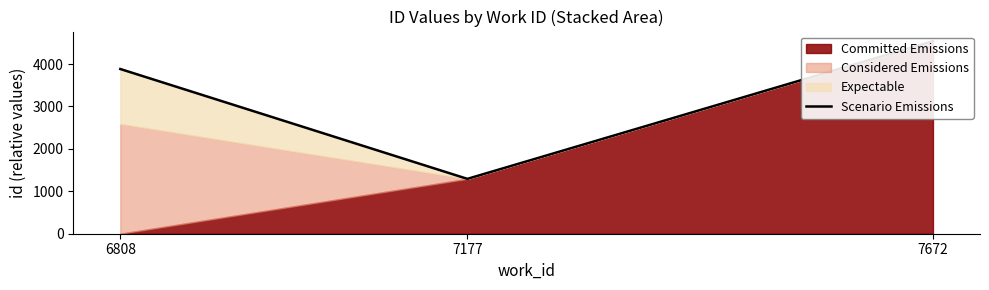

How many values are between 1293 and 4538?

3